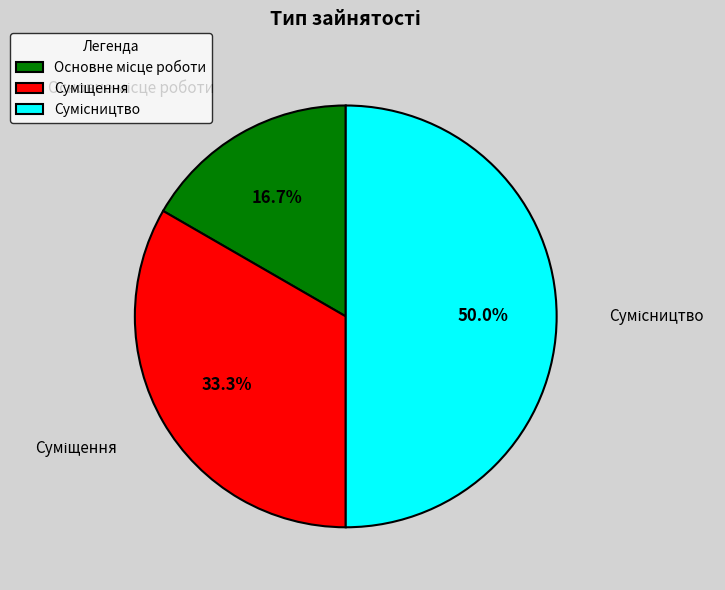

How many segments does this pie chart have?

3